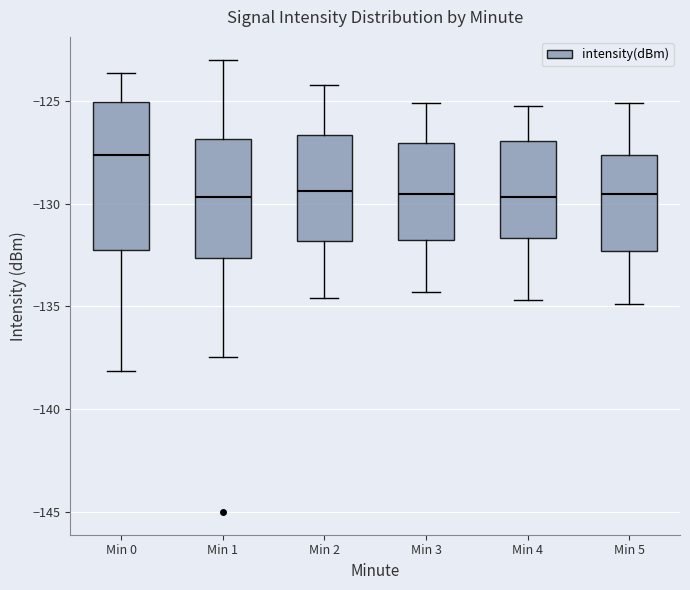

Reading left to right, transcribe this box plot: for each box, give where its median line is, the range the box spans, and where its two whiskers end, as read against the y-axis. The values are not printed on the chart, so give them approximately, as read against the axis.

Min 0: median -127.5, box -132.0 to -125.0, whiskers -138.0 to -123.5
Min 1: median -129.5, box -132.5 to -127.0, whiskers -137.5 to -123.0
Min 2: median -129.5, box -132.0 to -126.5, whiskers -134.5 to -124.0
Min 3: median -129.5, box -131.5 to -127.0, whiskers -134.5 to -125.0
Min 4: median -129.5, box -131.5 to -127.0, whiskers -134.5 to -125.0
Min 5: median -129.5, box -132.5 to -127.5, whiskers -135.0 to -125.0